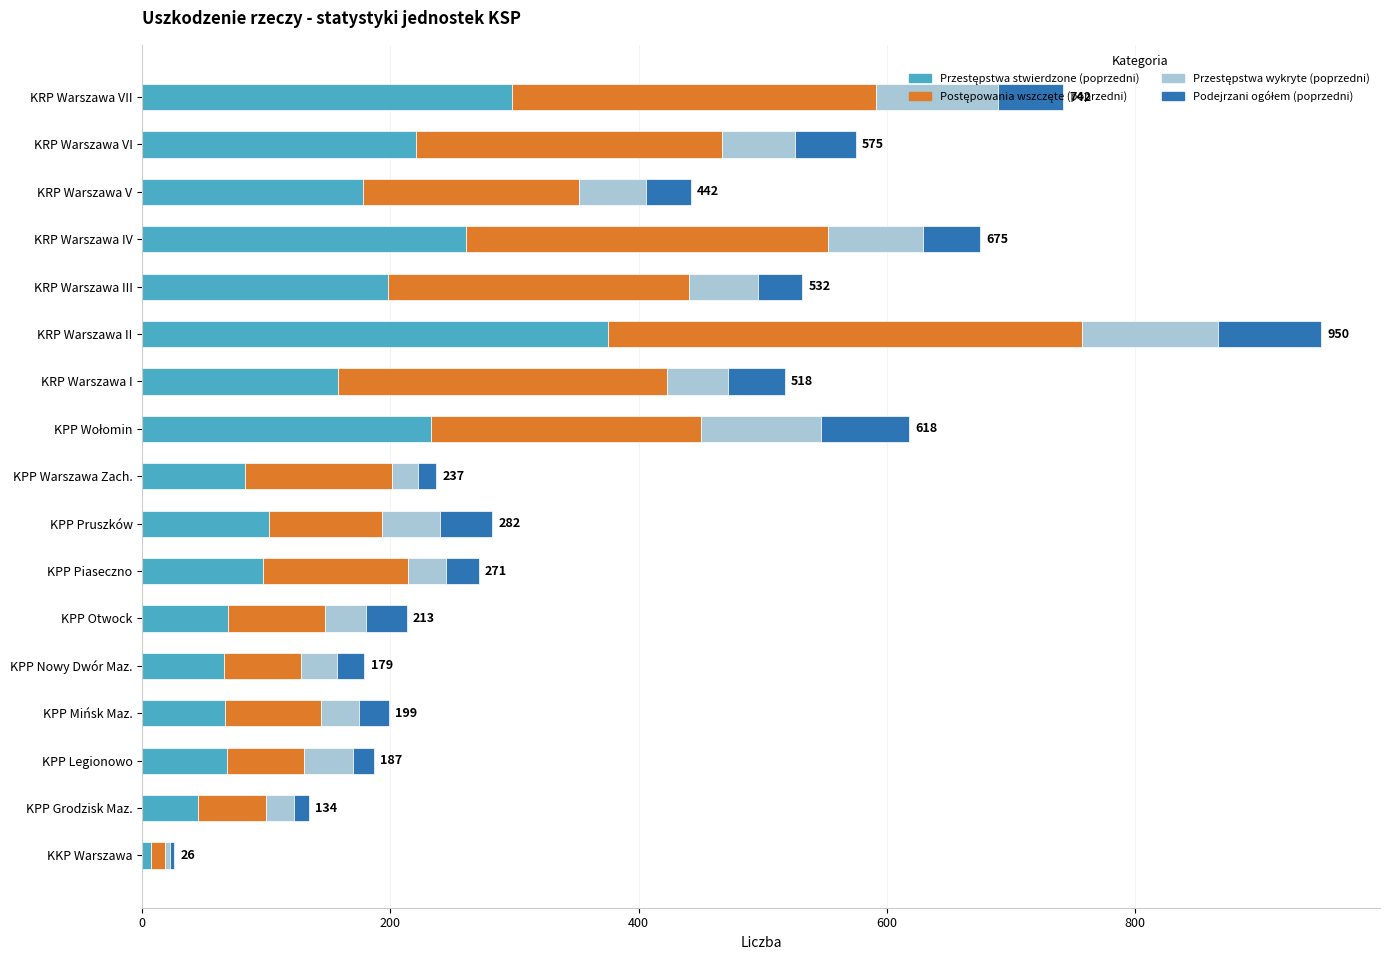

At which category is the sum across all series the highest?

KRP Warszawa II